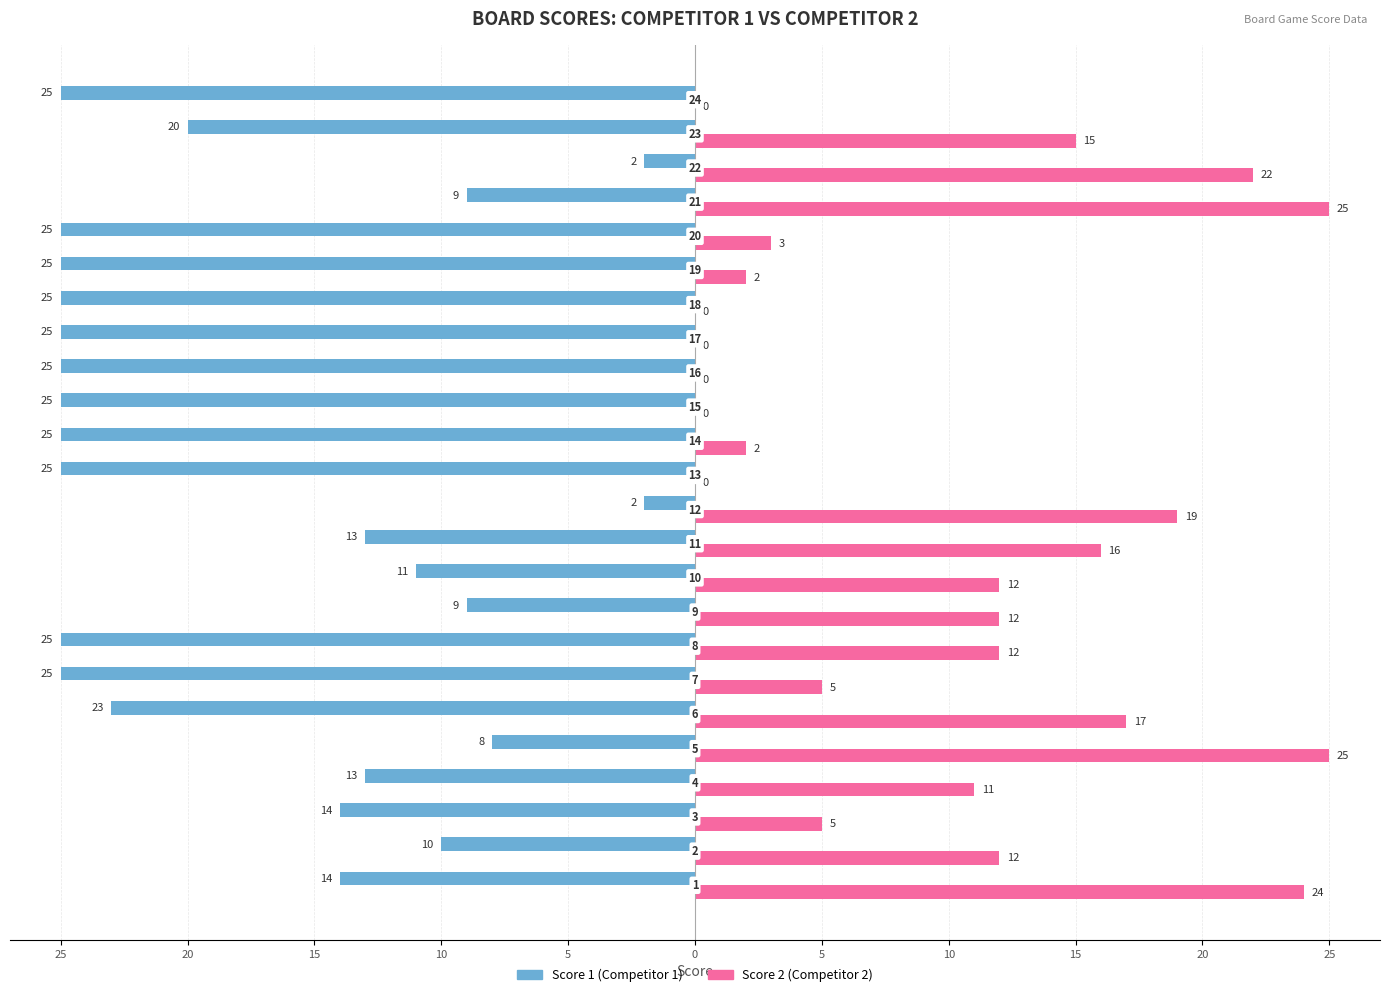

What are all the series names shown in the legend?

Score 1 (Competitor 1), Score 2 (Competitor 2)